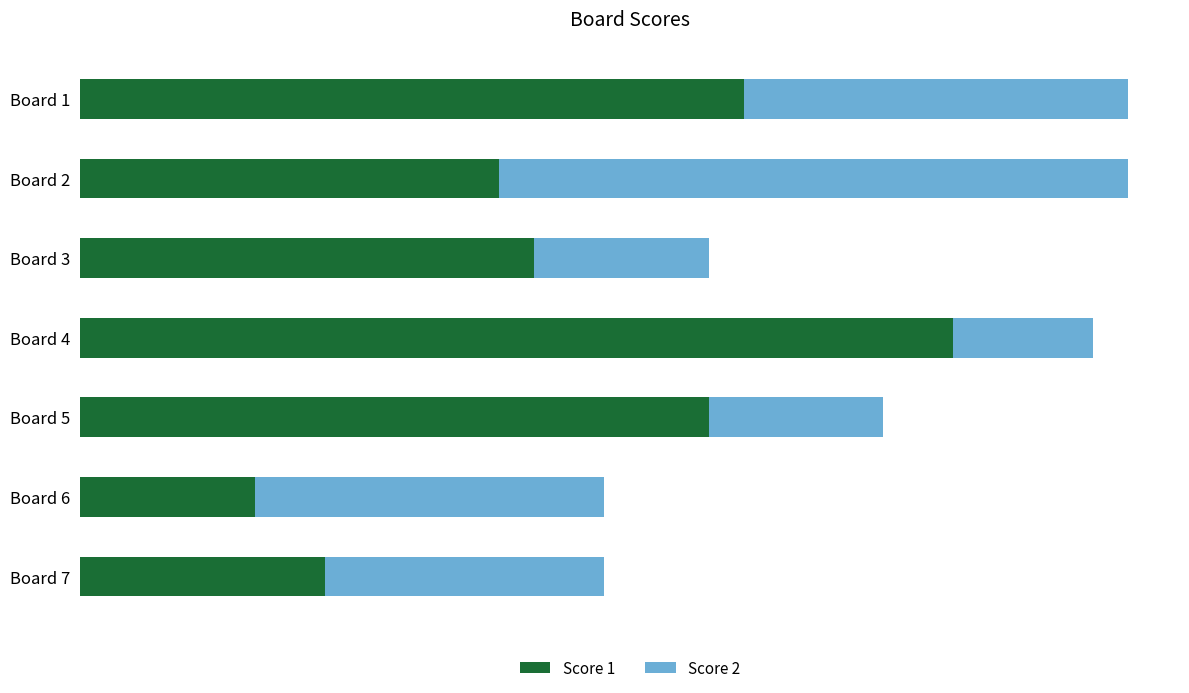

Reading left to right, extract all data points from this chart.

Score 1: 19	12	13	25	18	5	7
Score 2: 11	18	5	4	5	10	8